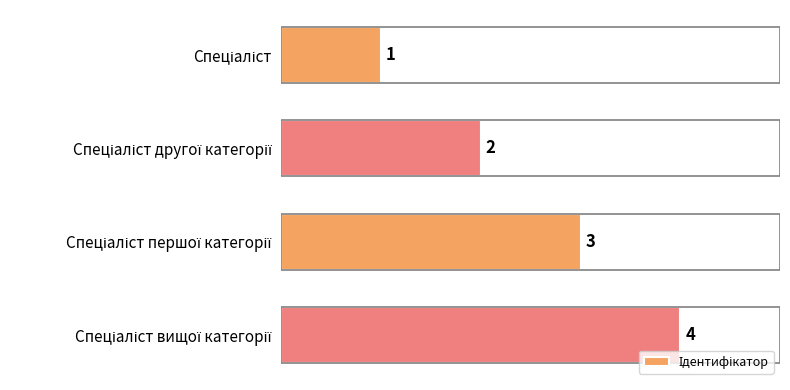

How many values are between 2 and 4?

3